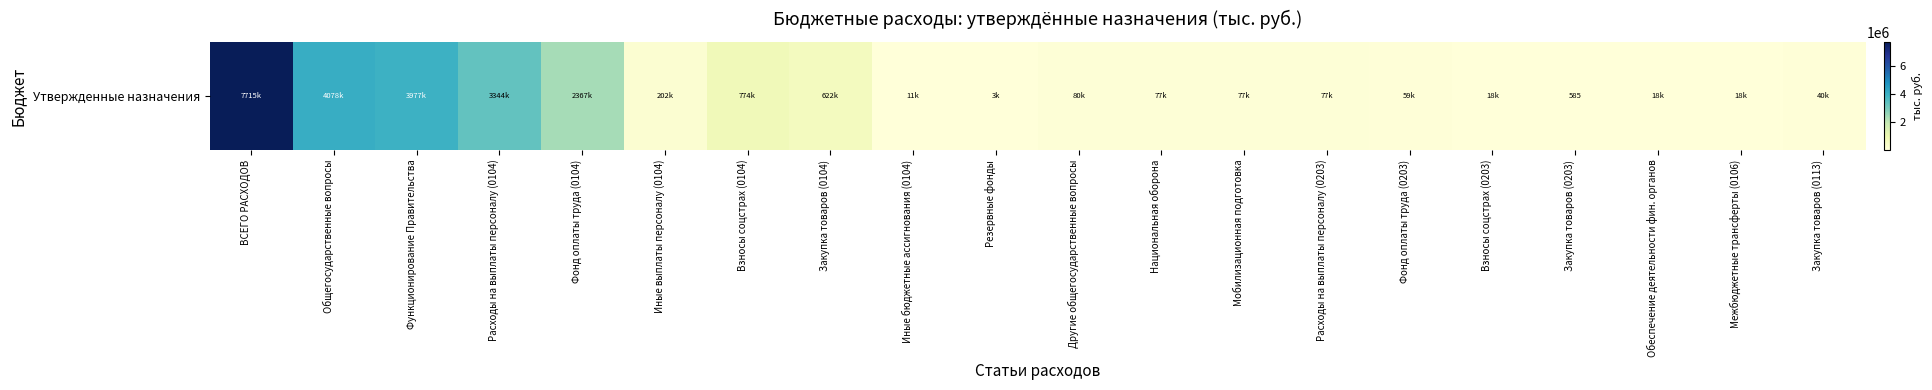

Which has a higher value, Иные выплаты персоналу (0104) or Закупка товаров (0104)?

Закупка товаров (0104)